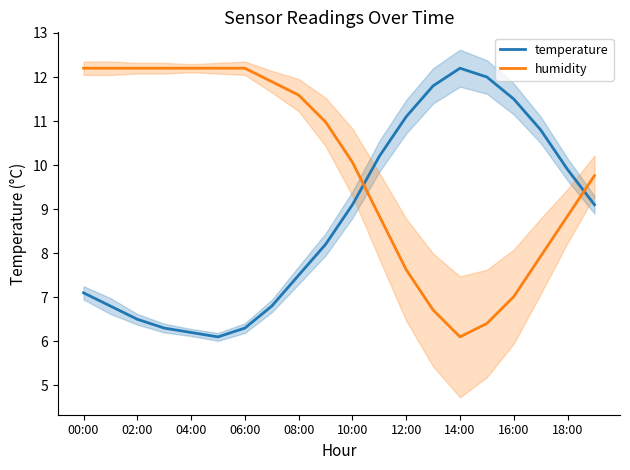

The value of temperature at 18:00 is 2.3. True or false?

False